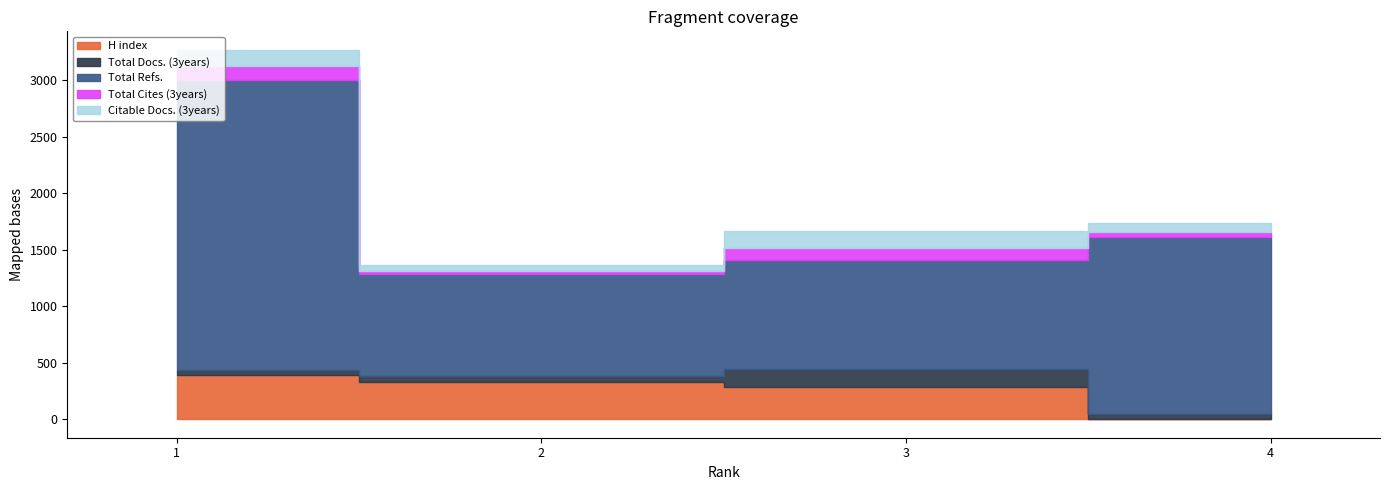

Reading left to right, transcribe all the data shown in this chart.

H index: 1=390	2=326	3=288	4=6
Total Docs. (3years): 1=45	2=56	3=154	4=44
Total Refs.: 1=2569	2=902	3=966	4=1564
Total Cites (3years): 1=116	2=29	3=104	4=43
Citable Docs. (3years): 1=147	2=50	3=152	4=76